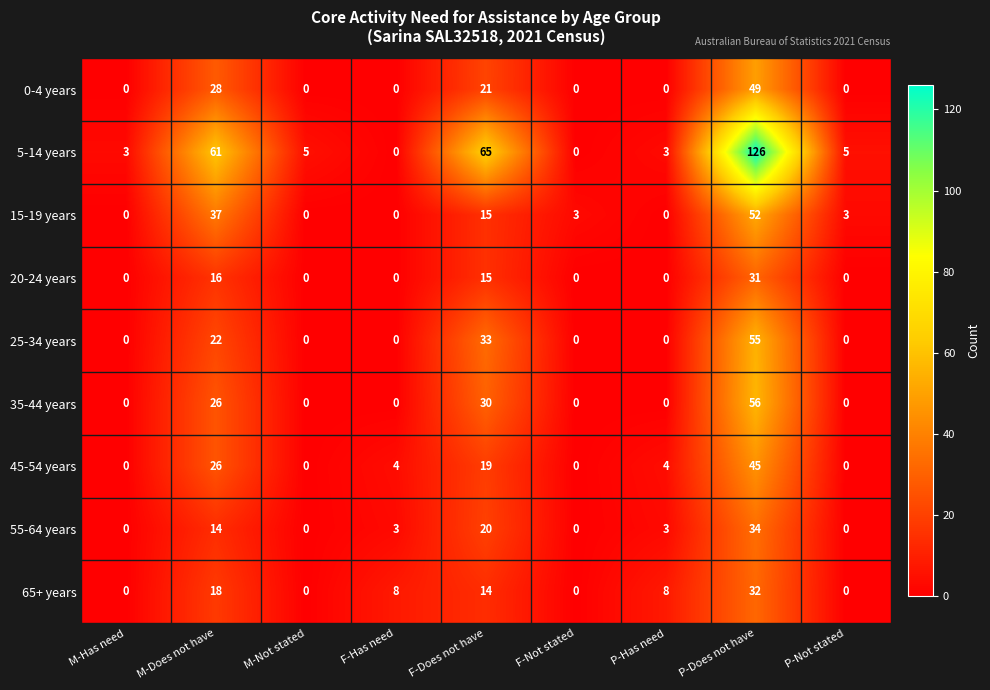

What is the difference between the maximum and minimum values in the 0-4 years series?

49